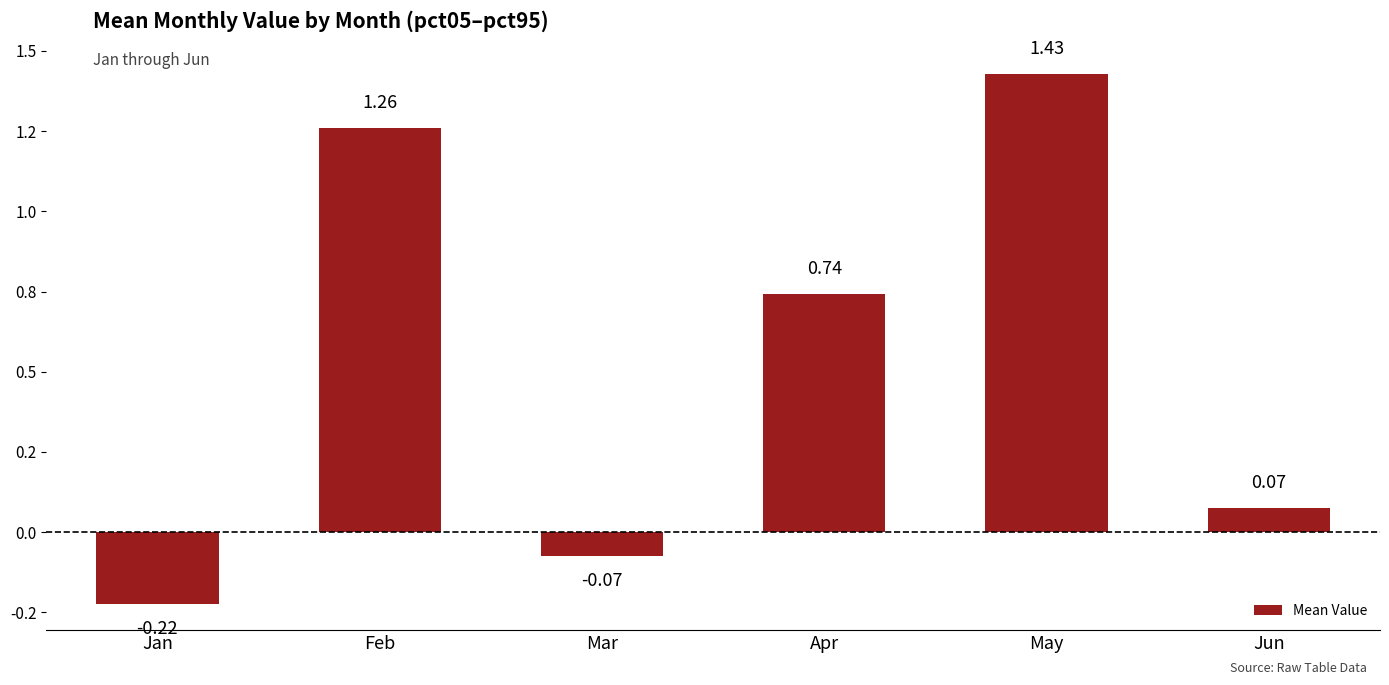

What value does the data have at May?

1.4